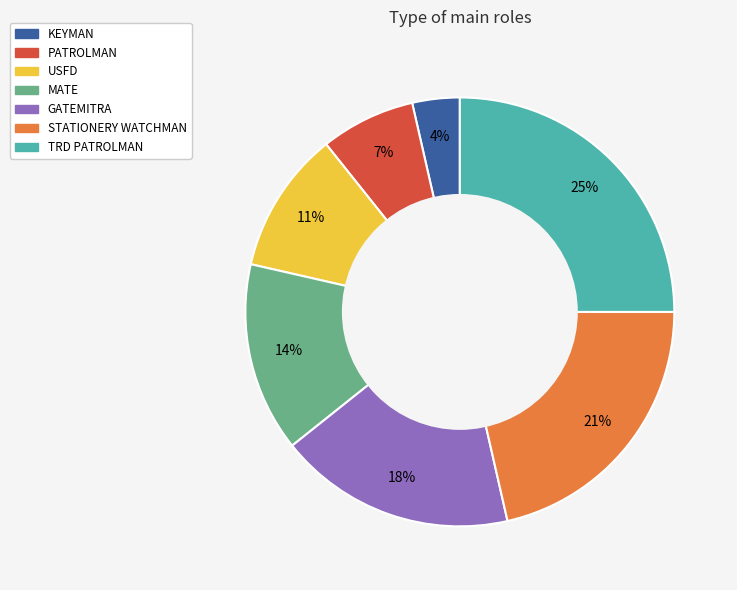

What is the largest slice in the pie chart?

TRD PATROLMAN